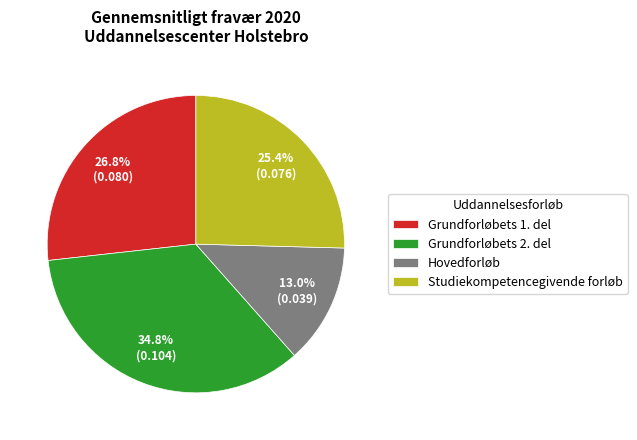

To the nearest percent, what portion does Grundforløbets 1. del represent?

27%